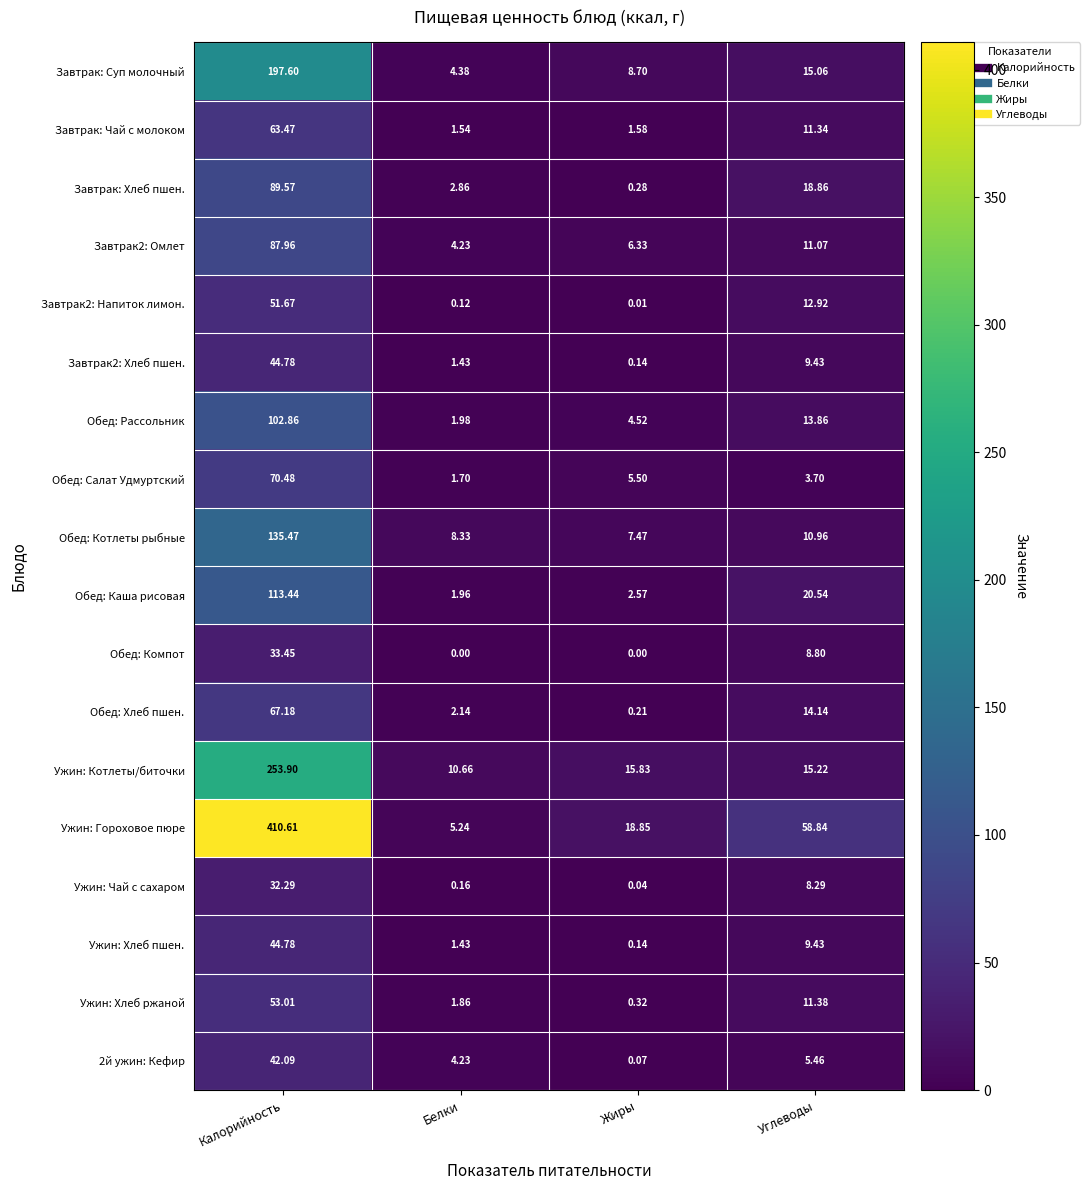

At which category is the sum across all series the highest?

Калорийность